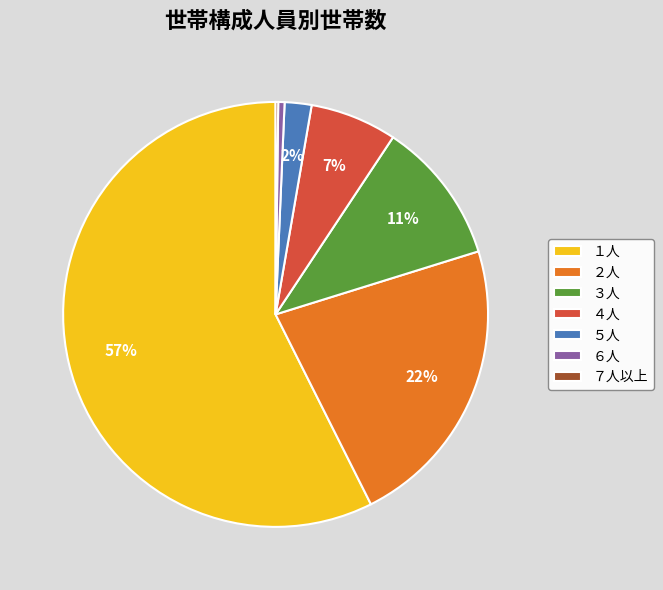

To the nearest percent, what is the average slice percentage?

14%